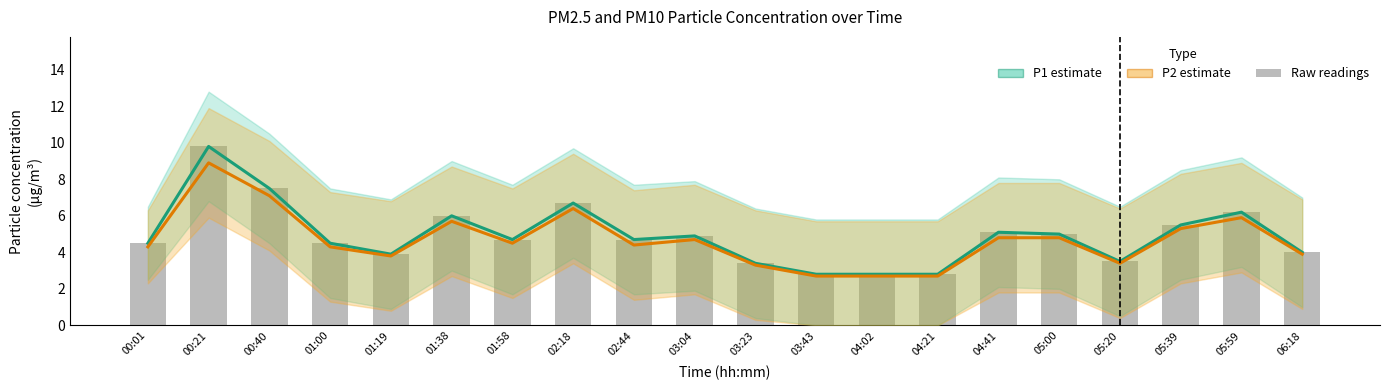

Which series has the largest range (max minus min)?

P1 (PM10)